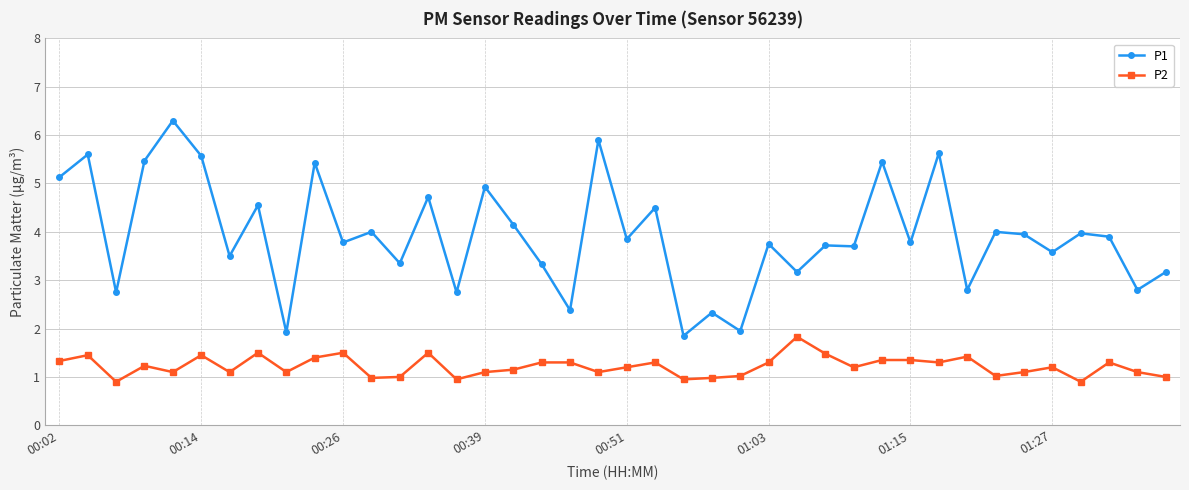

Which series has the widest spread of values?

P1